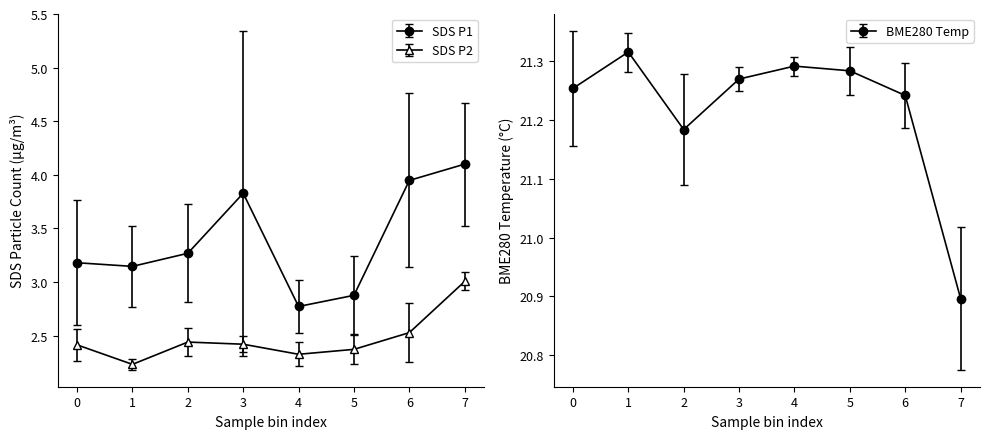

At 17, list the series in order from largest to smallest.

BME280_temperature, SDS_P1, SDS_P2